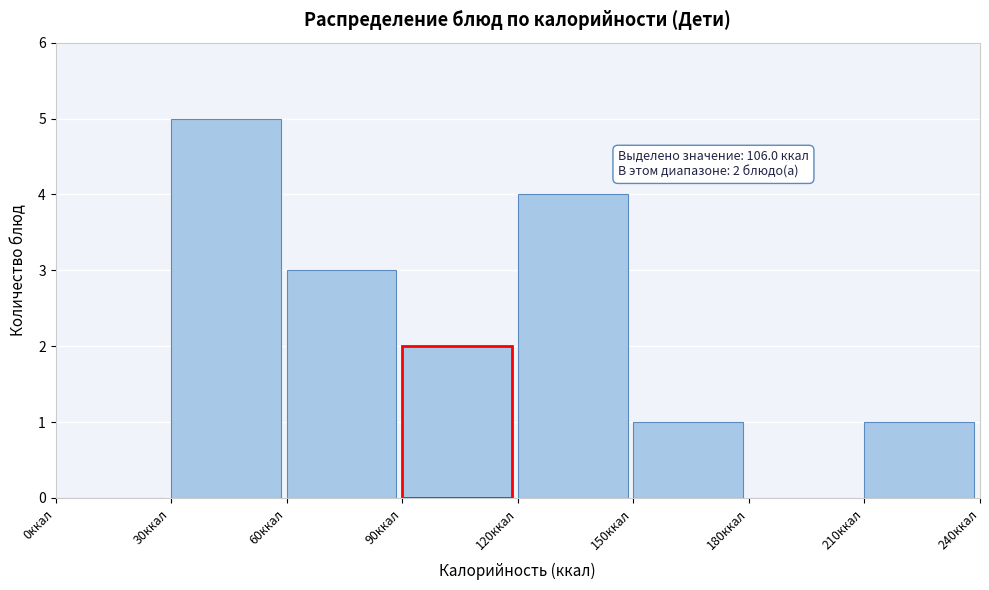

Which range on the x-axis has the tallest bar?

30 to 60